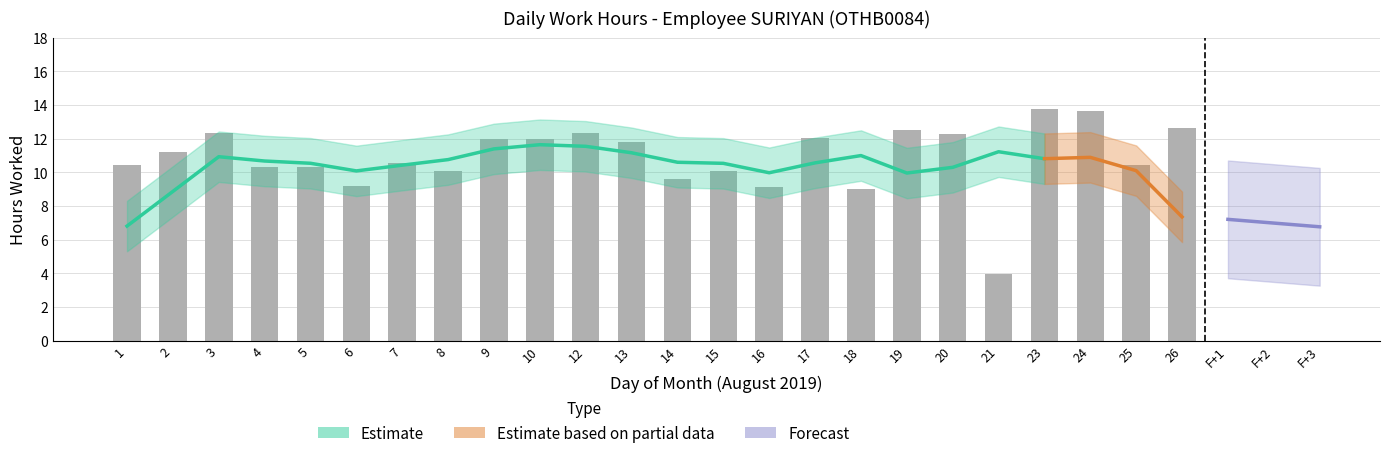

What is the sum of all values?

261.8